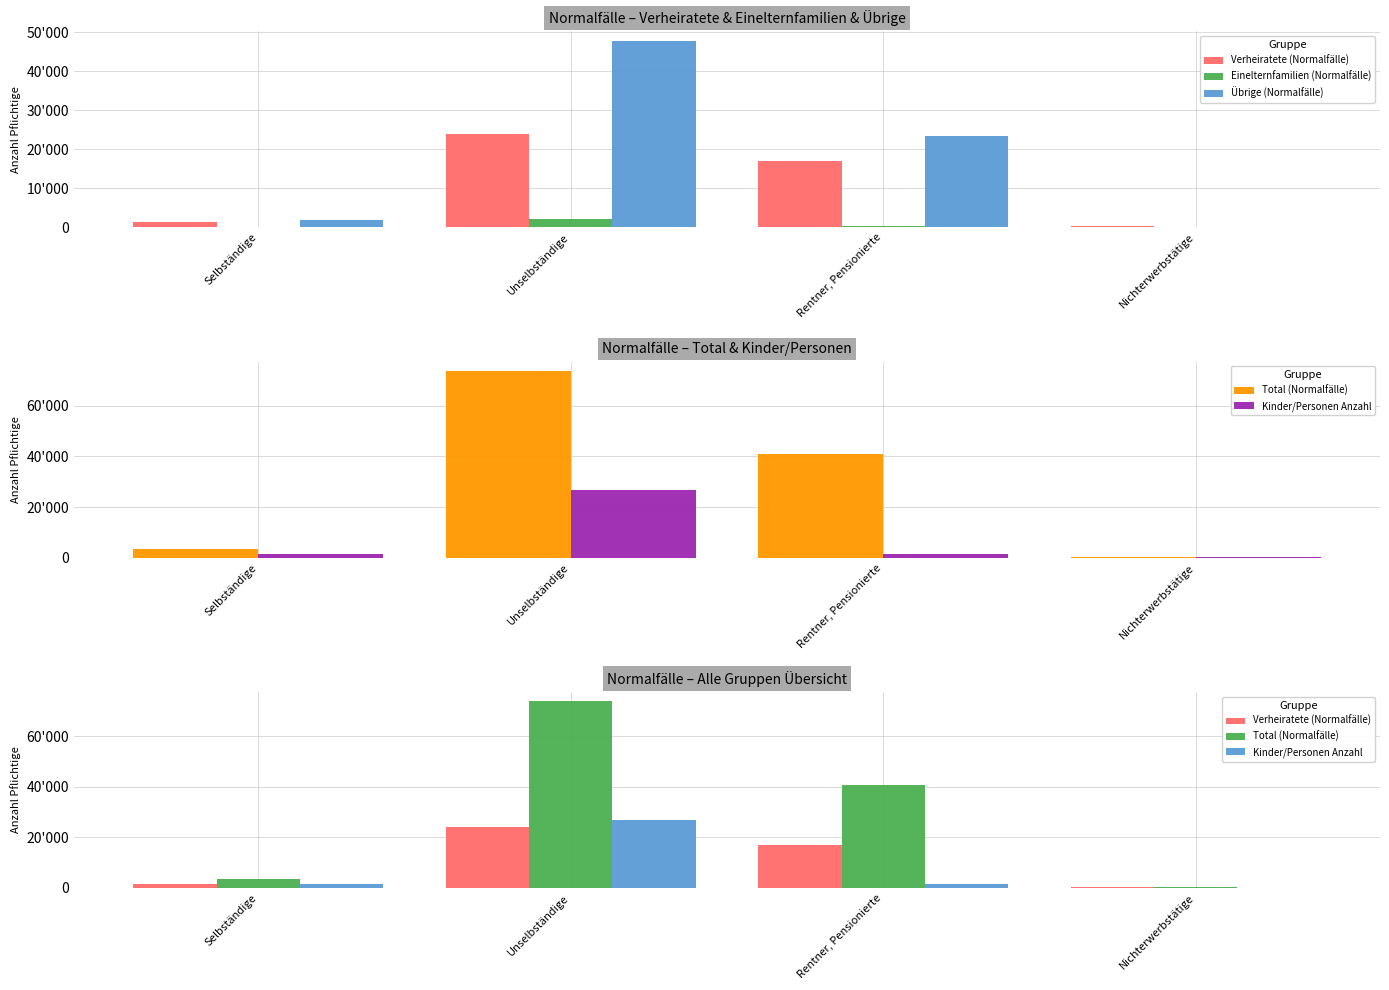

Which series has the largest total across all categories?

Total (Normalfälle)